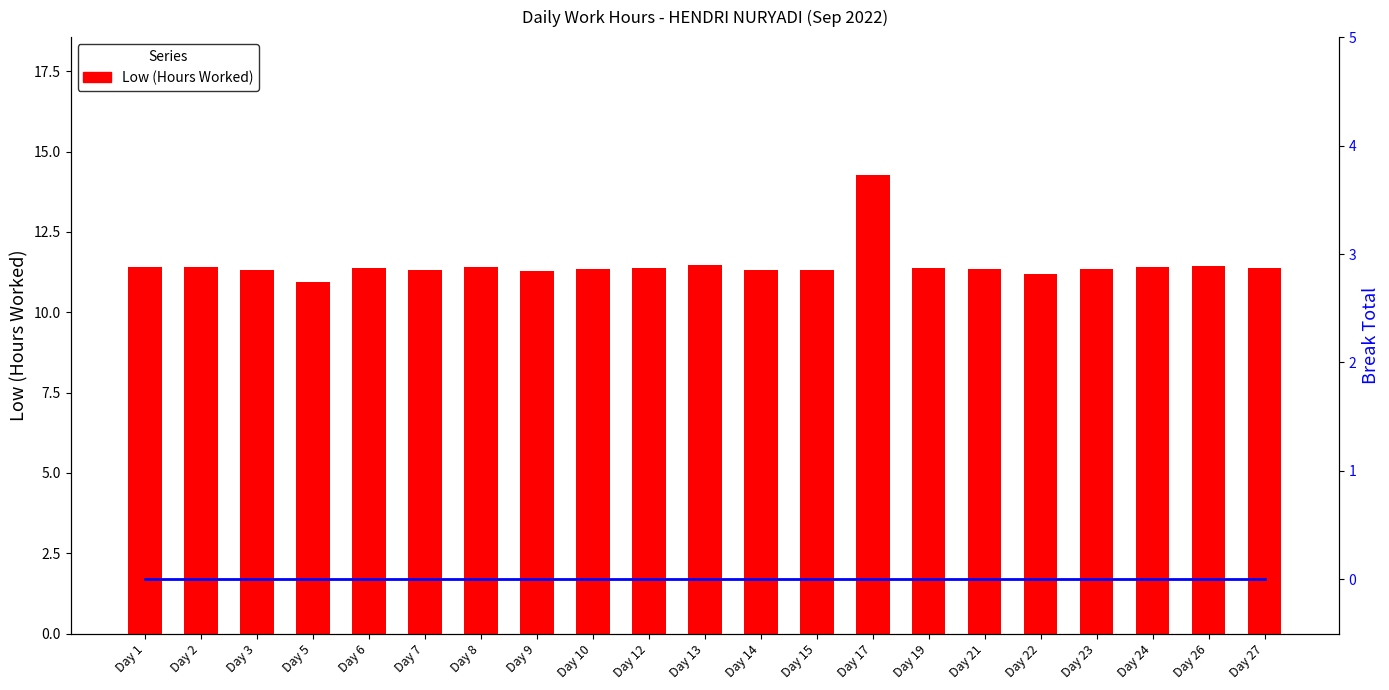

Which series changed the most between Day 7 and Day 23?

Low (Hours Worked)